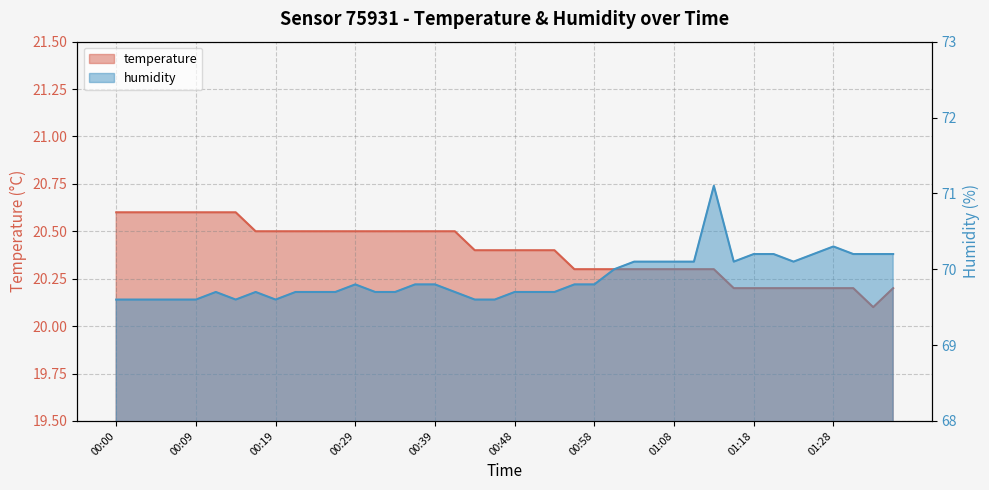

What is the difference between the humidity values at 00:43 and 01:33?

0.6